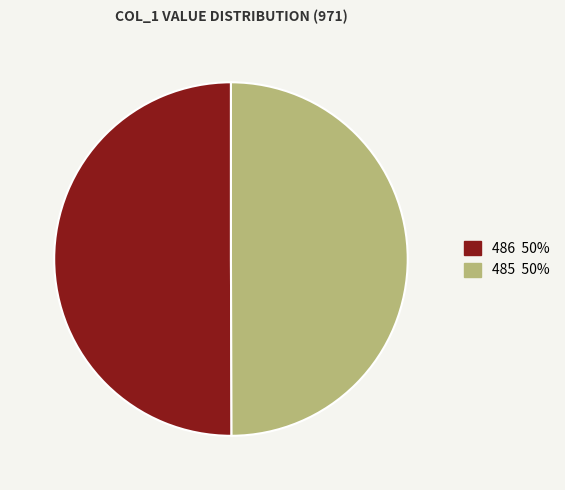

Is it true that 485 is 50% of the pie?

True